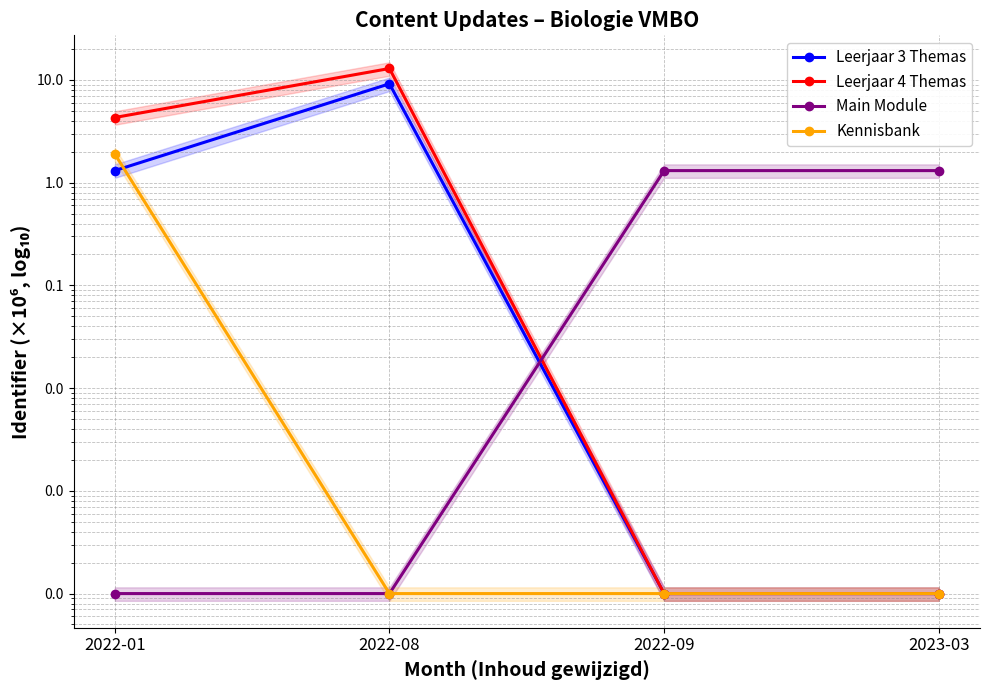

Reading right to left, list all the values displayed in this chart.

Leerjaar 3 Themas: 0.0	0.0	9.2	1.3
Leerjaar 4 Themas: 0.0	0.0	12.9	4.3
Main Module: 1.3	1.3	0.0	0.0
Kennisbank: 0.0	0.0	0.0	1.9